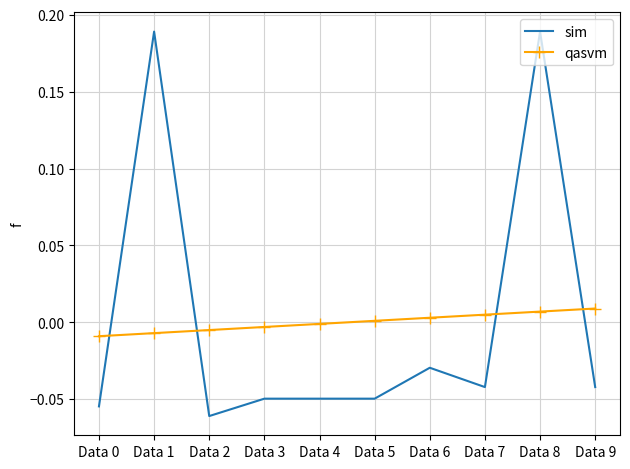

What are all the series names shown in the legend?

sim, qasvm